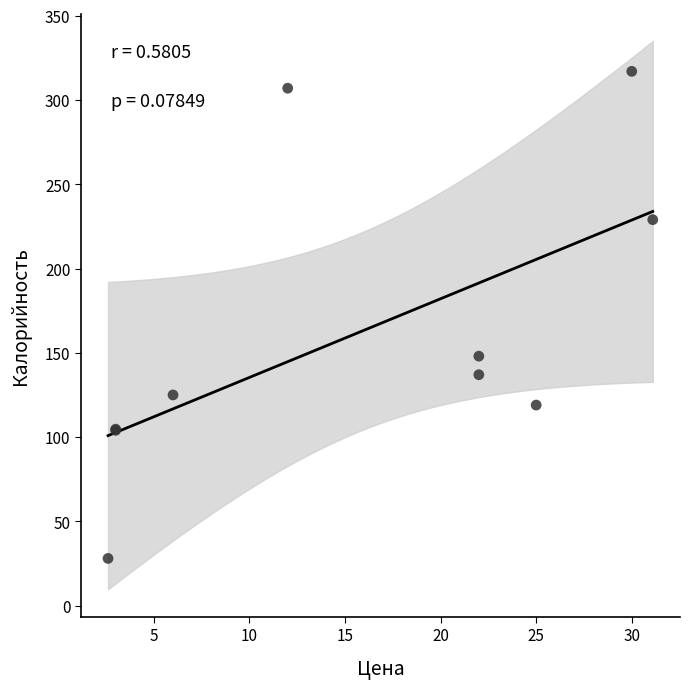

What Y value in the scatter plot is closest to 172?

148.0